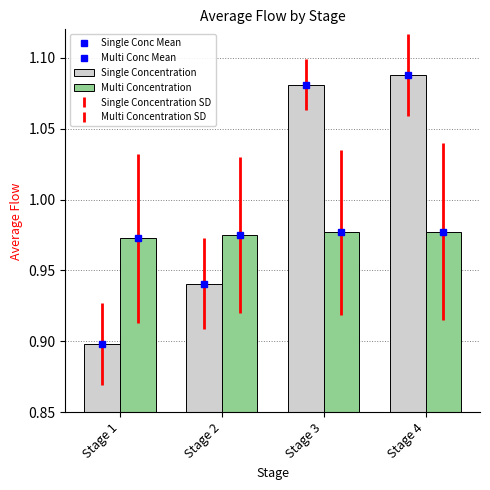

What is the spread (max minus min) of values at Stage 1?

0.1